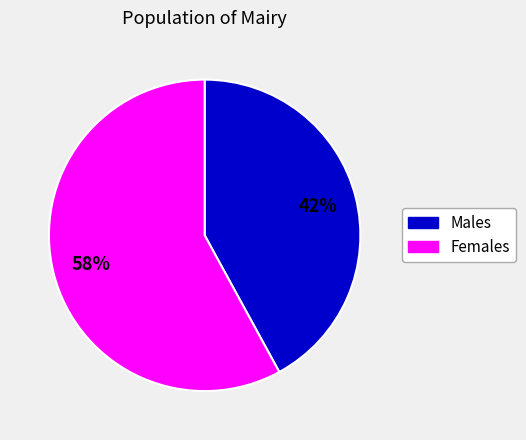

Does any single category account for the majority?

Yes